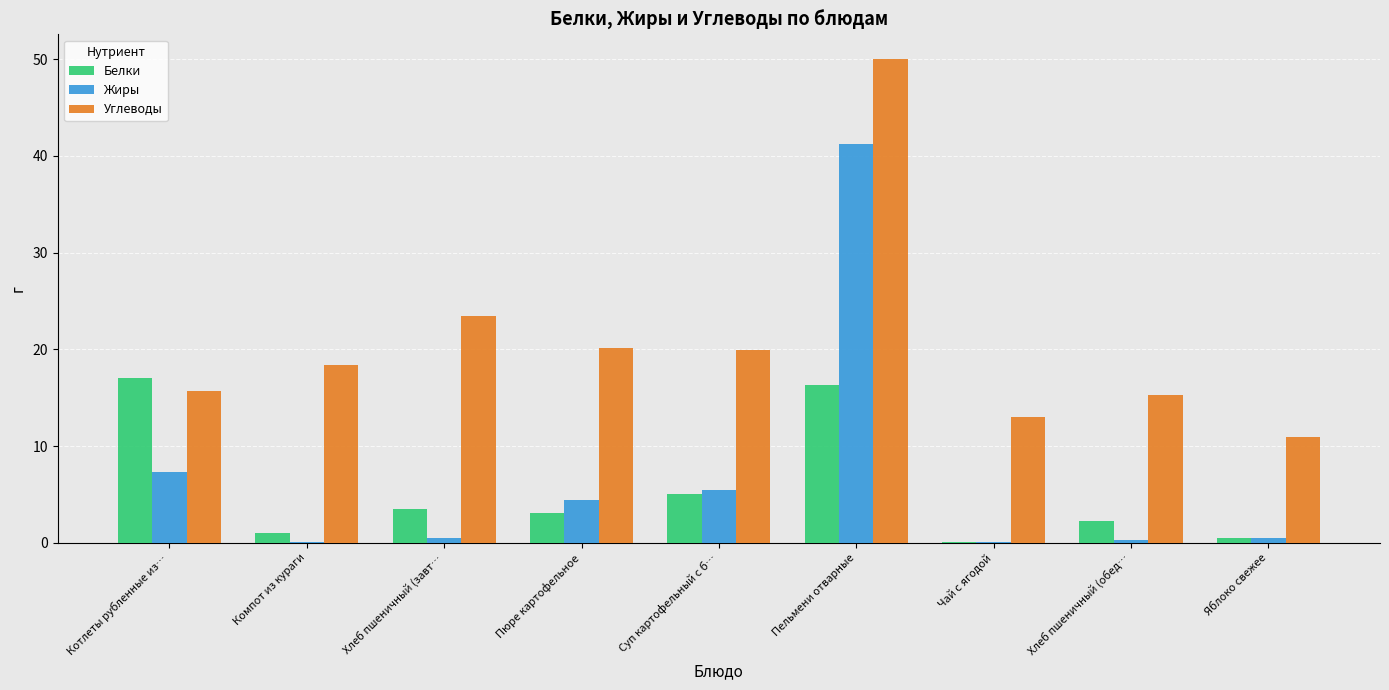

Which series has the widest spread of values?

Жиры